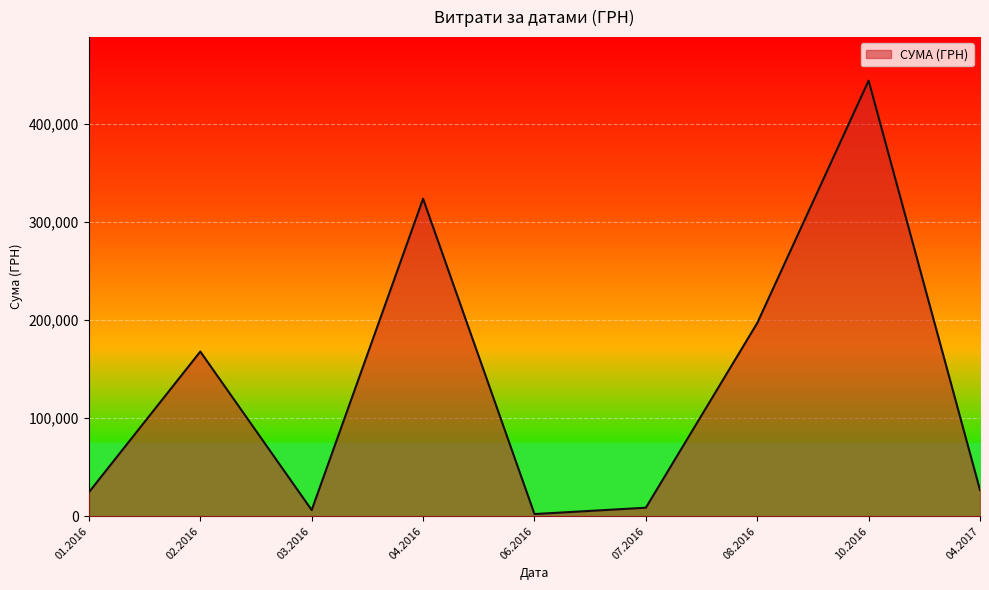

Is it true that the value at 01.2016 is 24488.5?

True